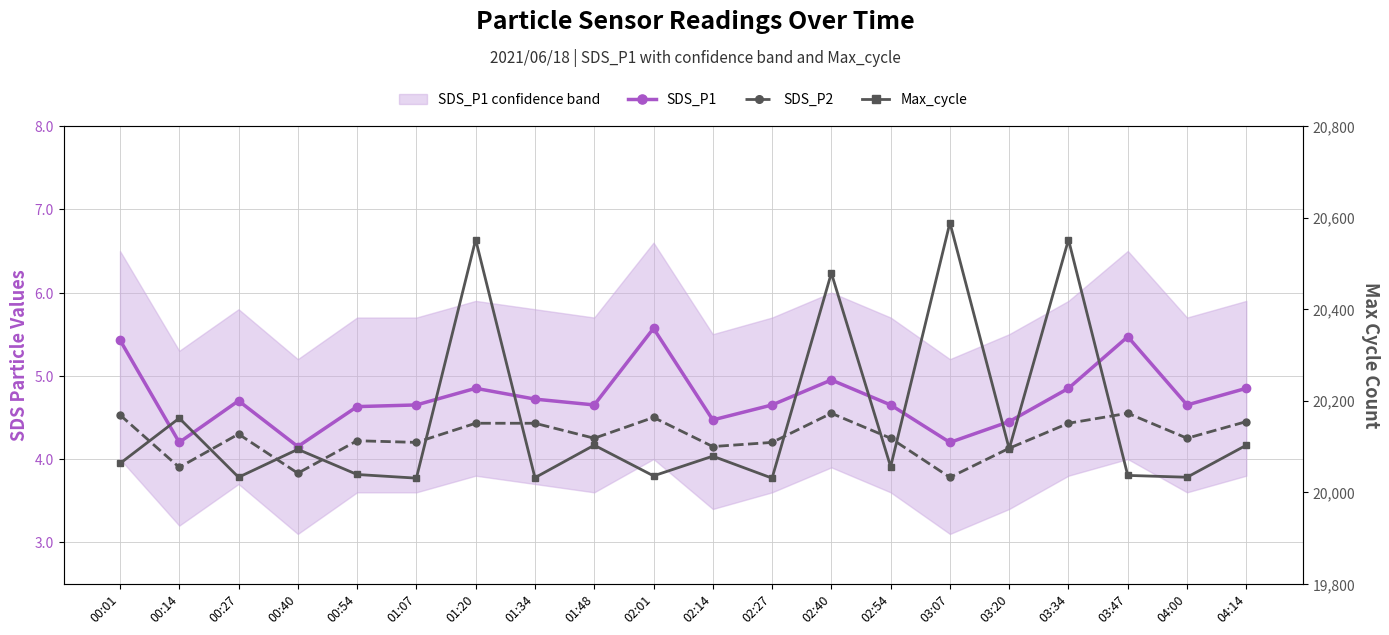

True or false: SDS_P1 and SDS_P2 intersect in this chart.

False